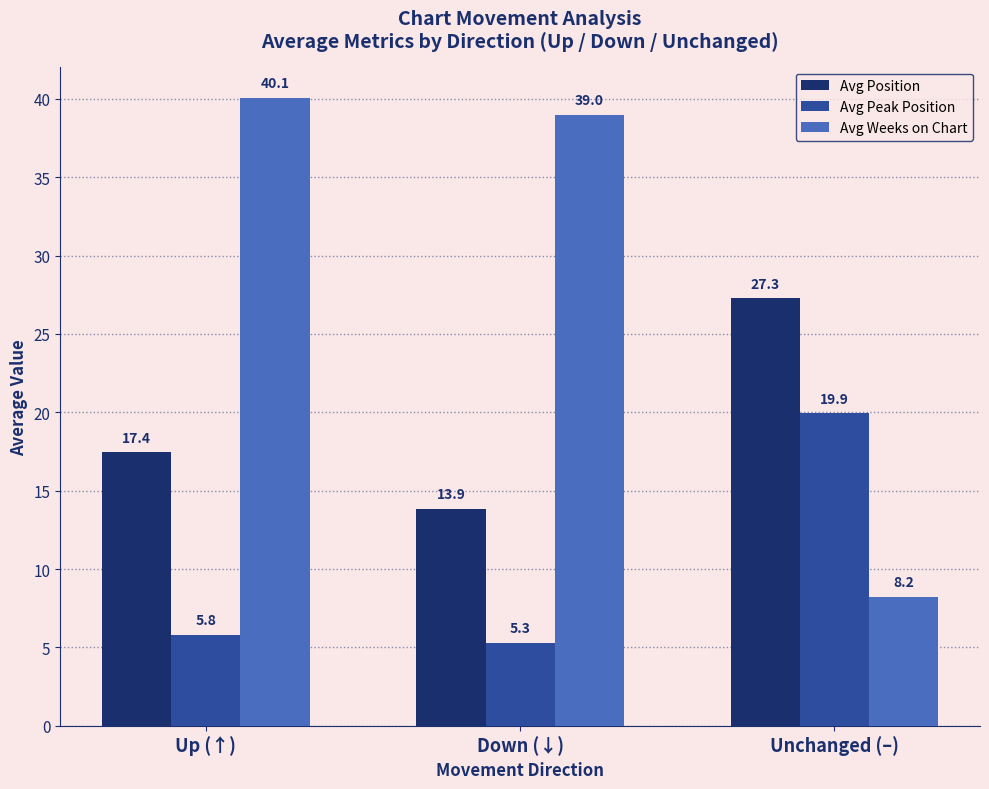

How many categories are shown in the chart?

3